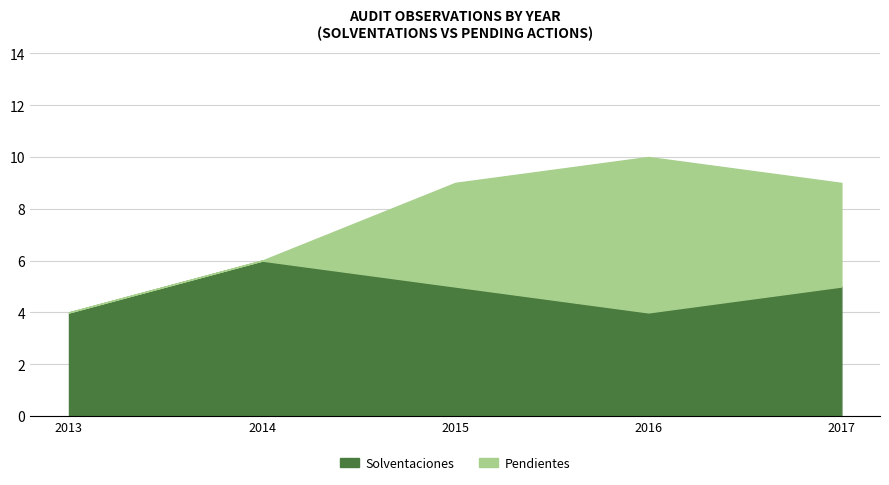

Is it true that the value at 2014 is 4?

False